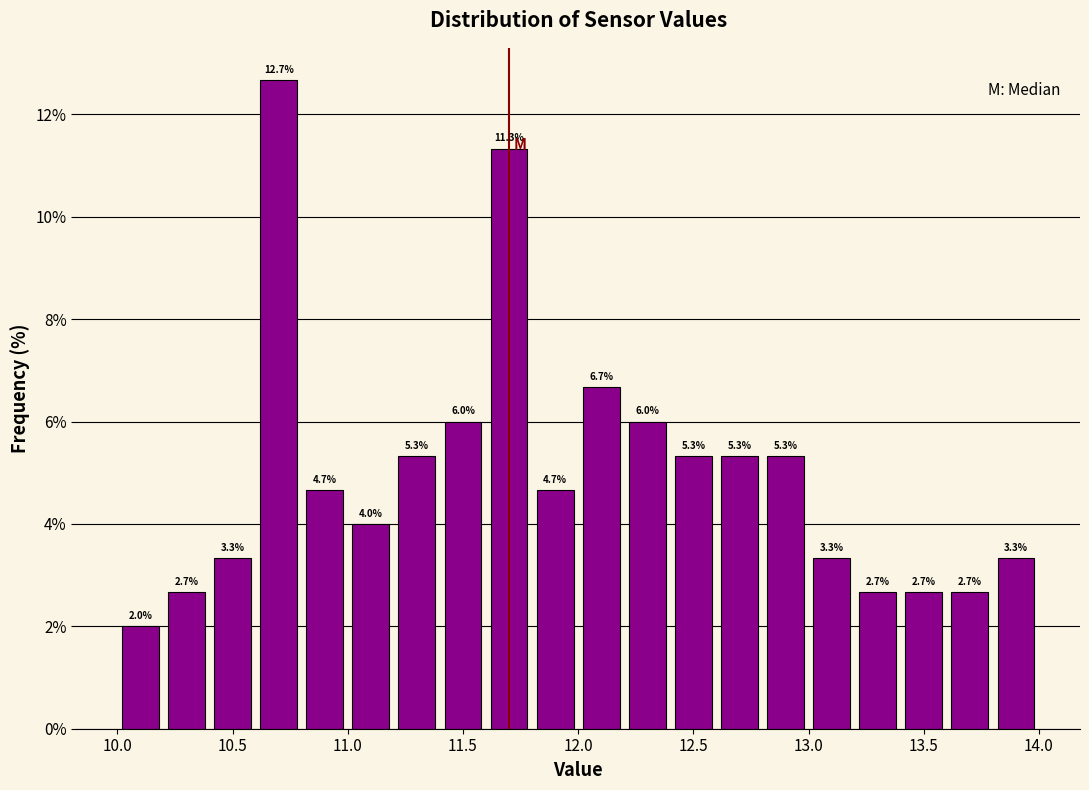

Which range on the x-axis has the tallest bar?

10.6 to 10.8